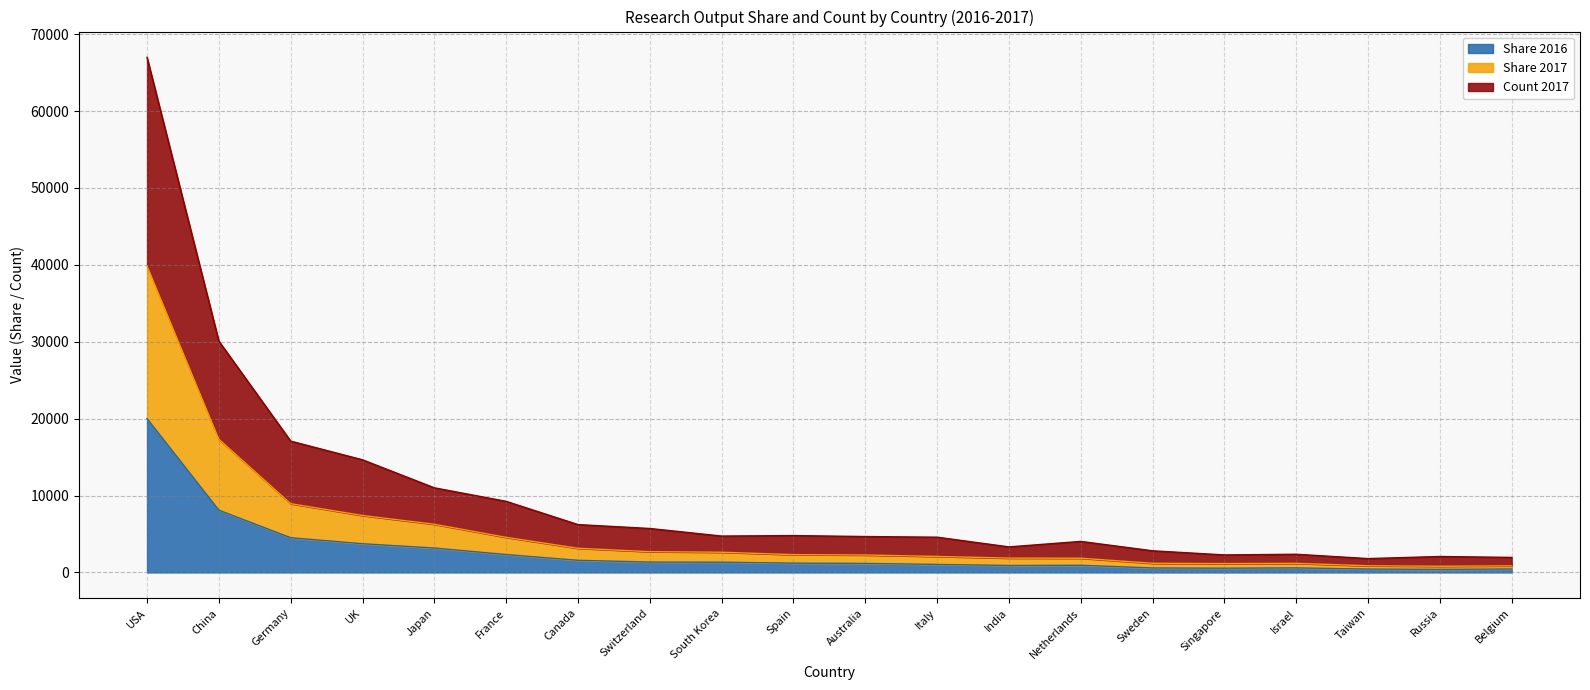

True or false: Share 2017 has more than 2 interior local peaks.

False